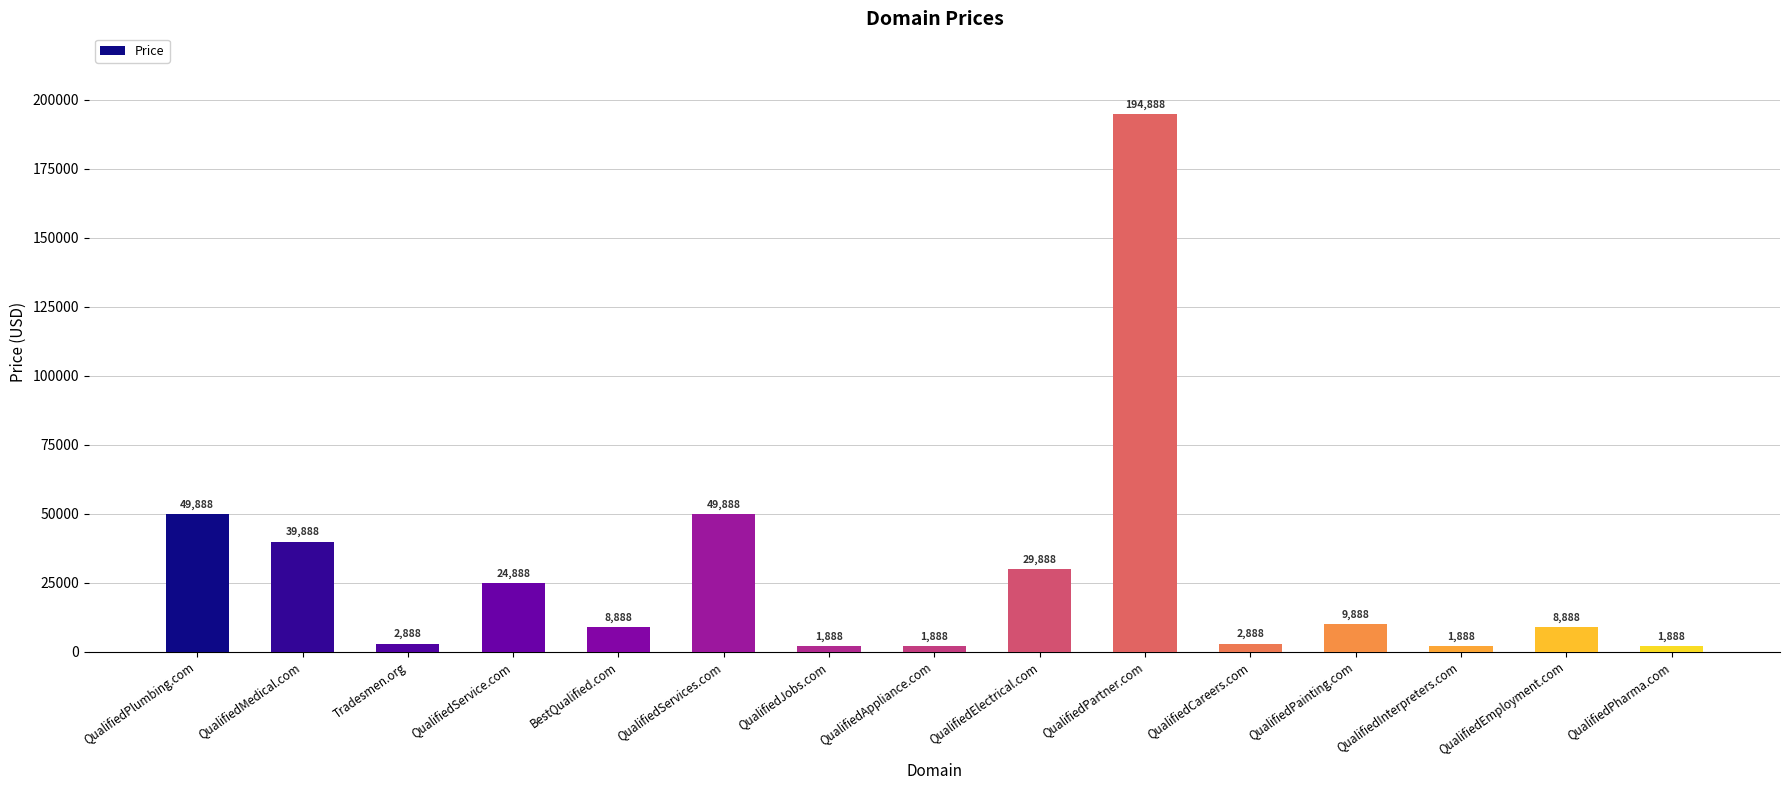

Approximately how many times larger is the value at QualifiedMedical.com compared to QualifiedInterpreters.com?

21.1